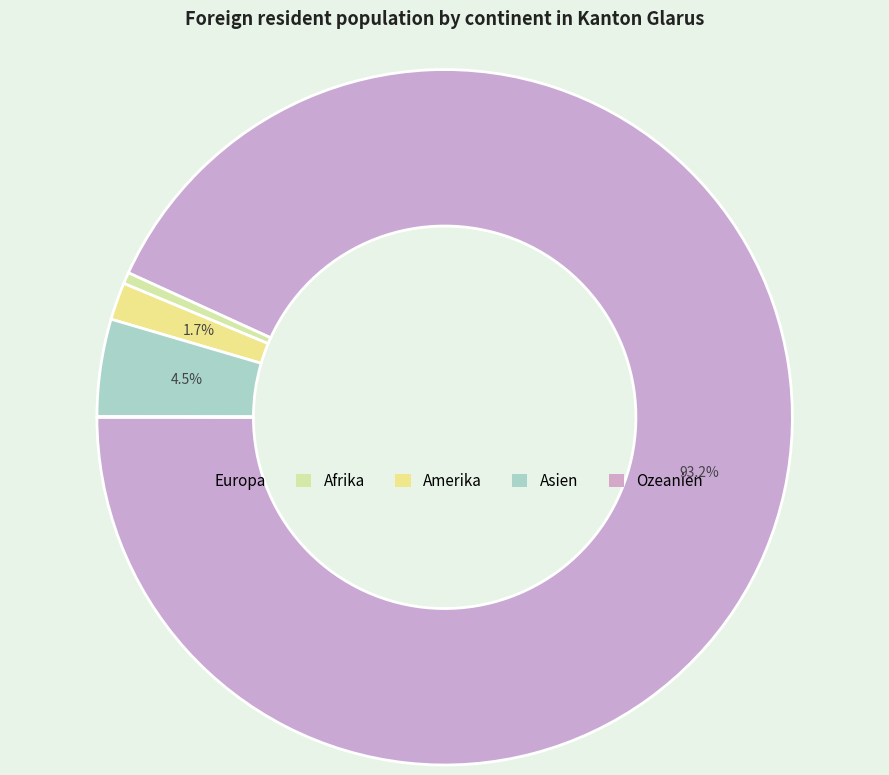

What percentage do Amerika and Europa together represent?

94.9%